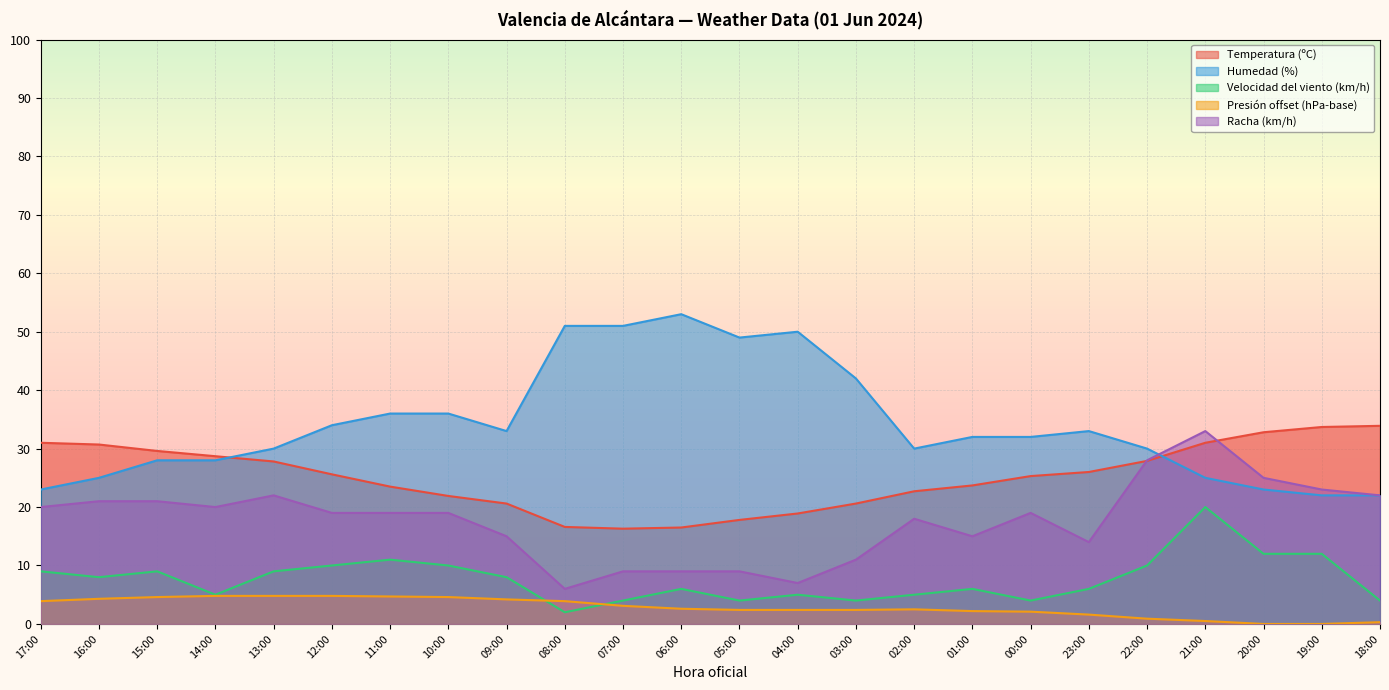

The value of Humedad (%) at 22:00 is 53.4. True or false?

False